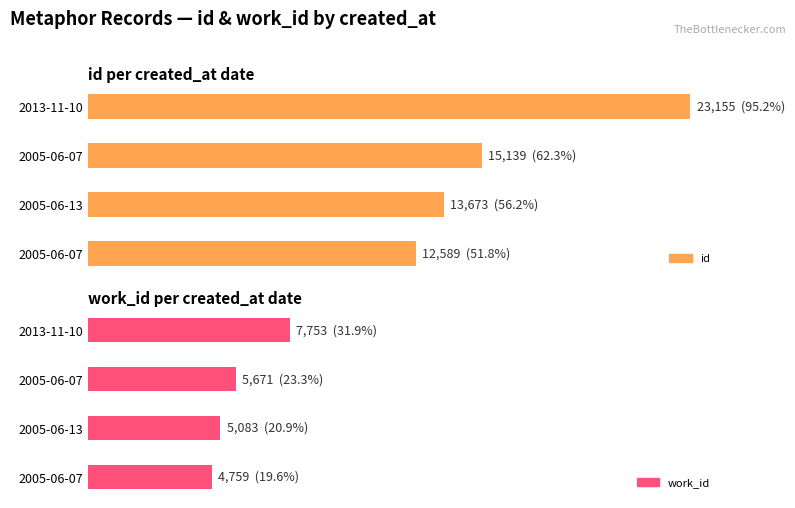

List the labels in order of id value, largest first.

2013-11-10, 2005-06-07, 2005-06-13, 2005-06-07